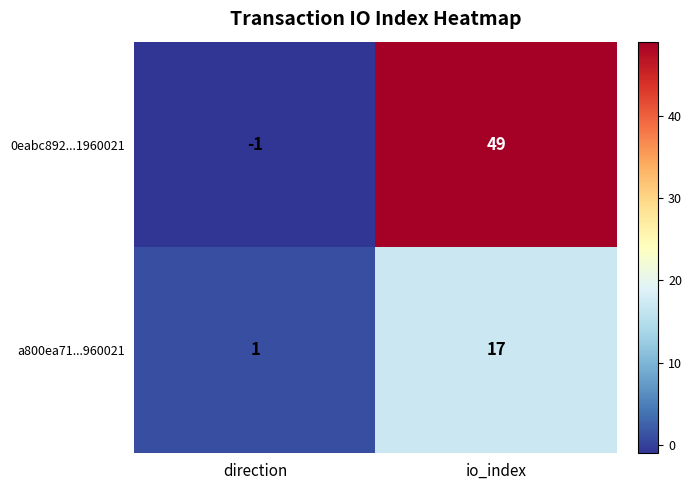

At how many categories does at least one series exceed 30?

1